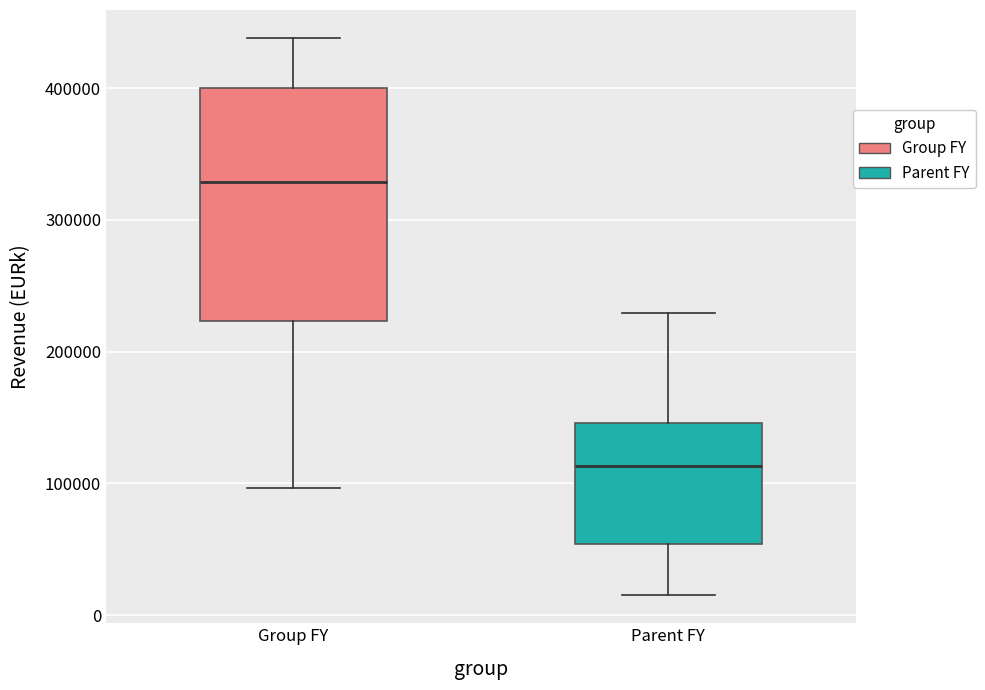

Where does the median line of the box for Parent FY sit on the y-axis? The values are not printed on the chart, so give them approximately, as read against the axis.

110000